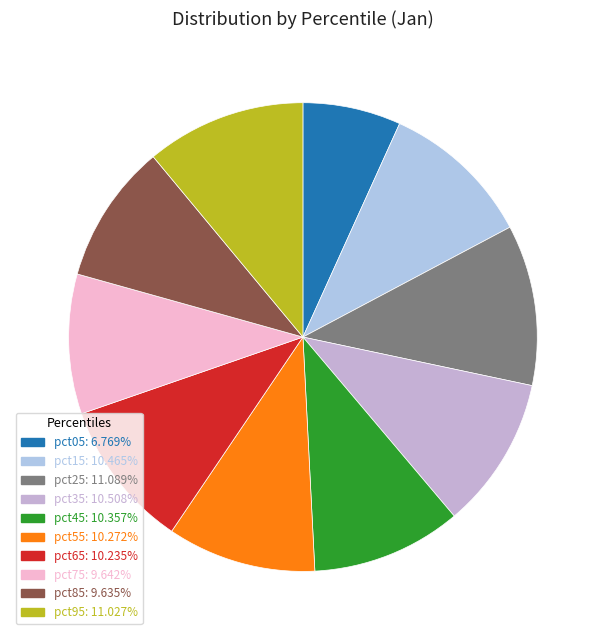

Is pct05 the majority of the pie?

No